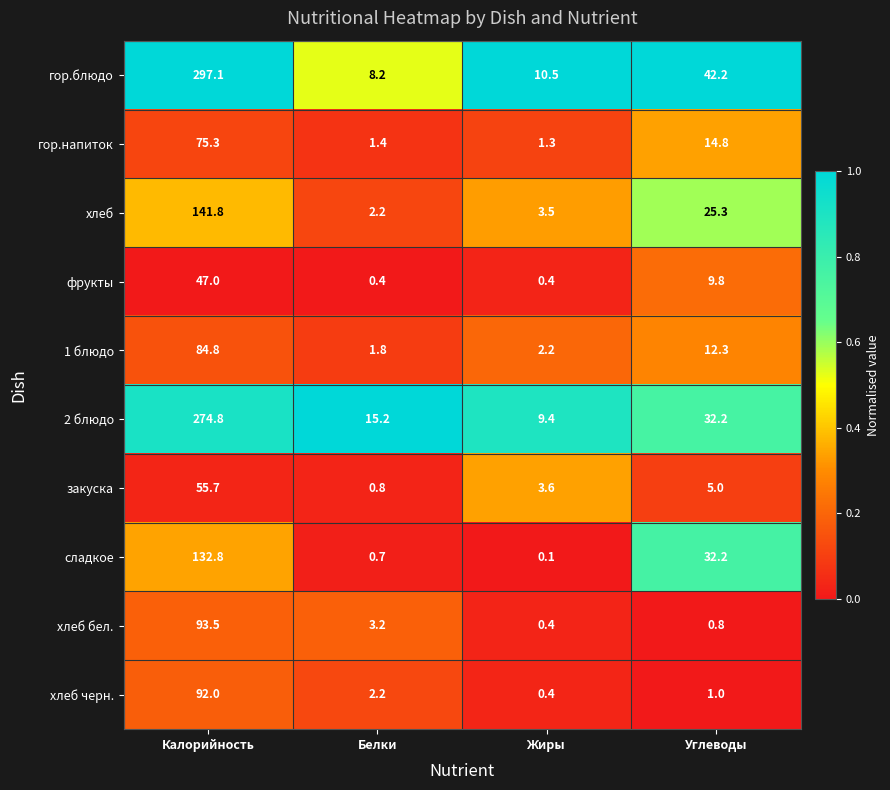

What is the difference between the second highest and minimum values in the хлеб series?

23.1